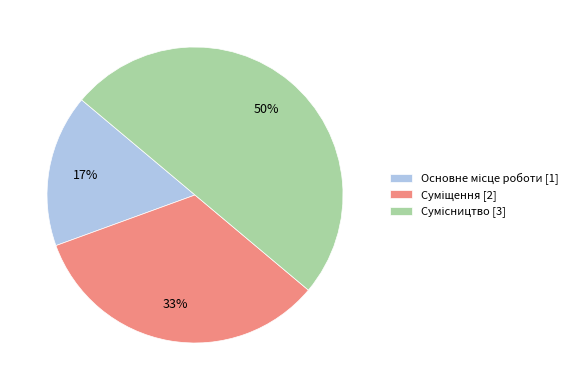

To the nearest percent, what is the average slice percentage?

33%